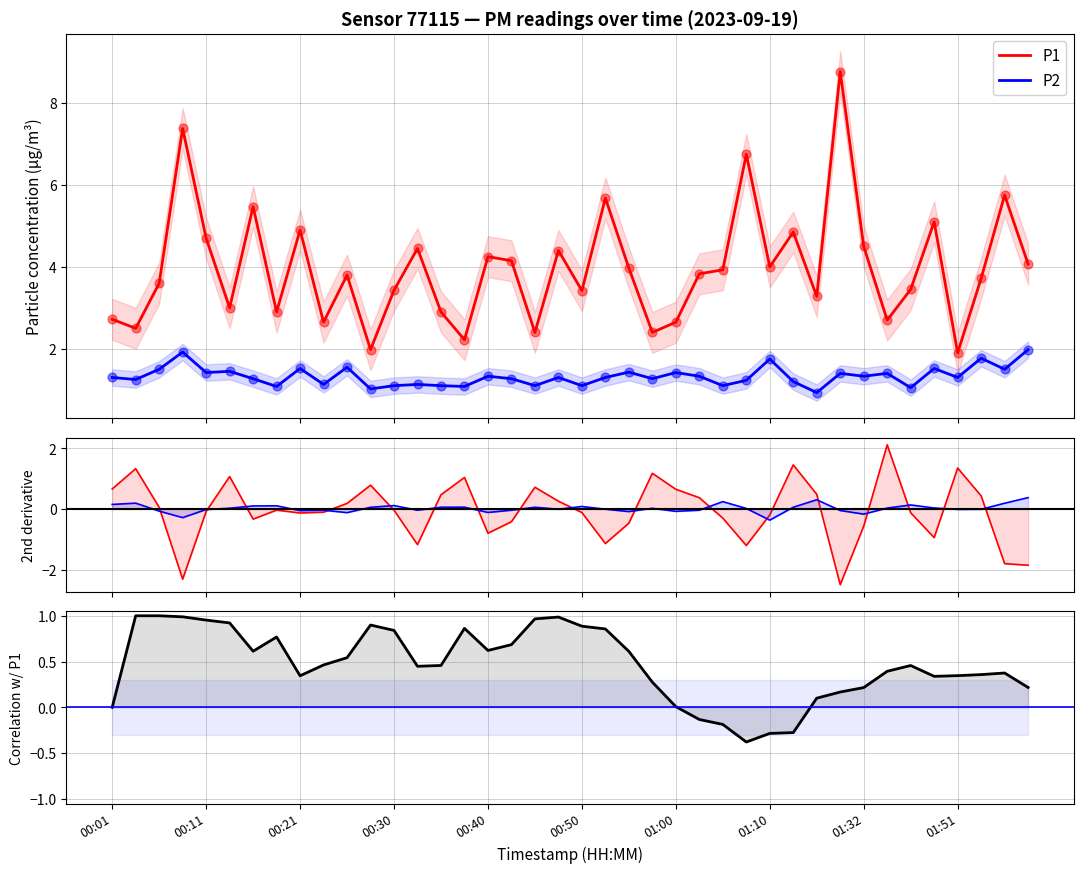

Is the value of P1 at 13 greater than the value of P2 at 38?

No